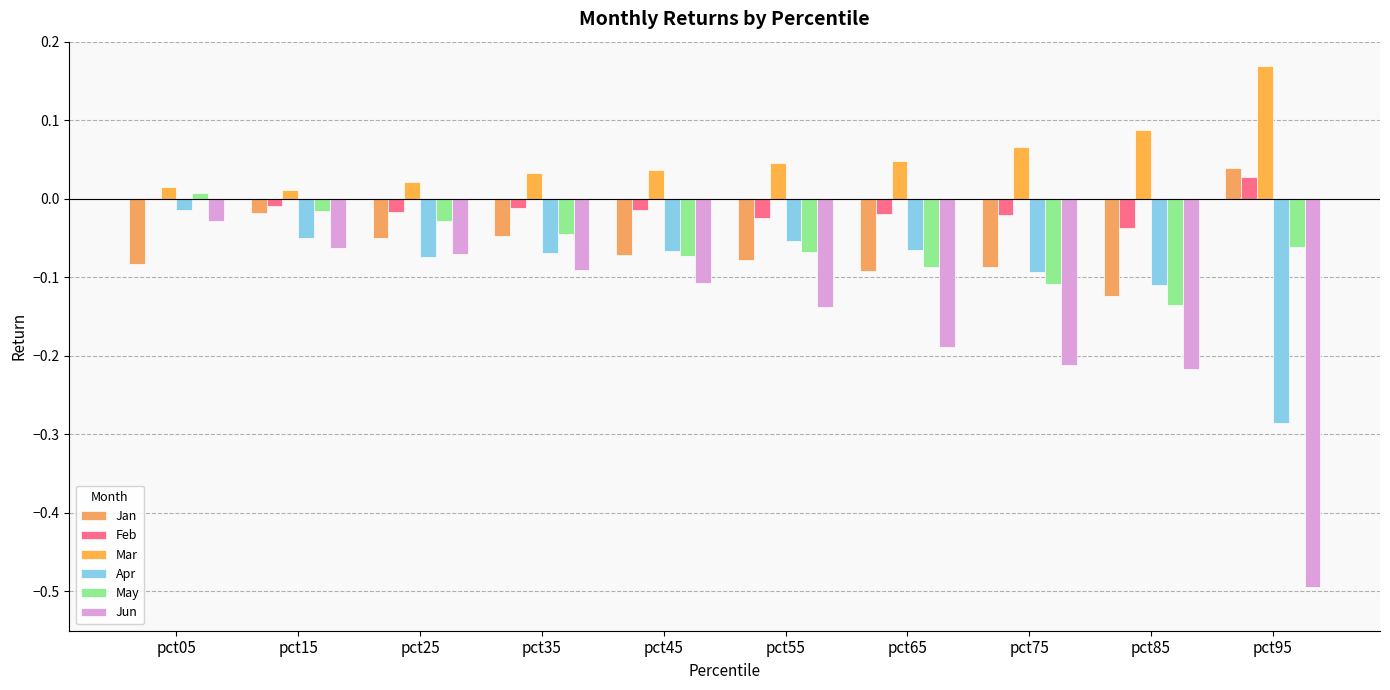

Where does the Feb series first go above 0?

pct05